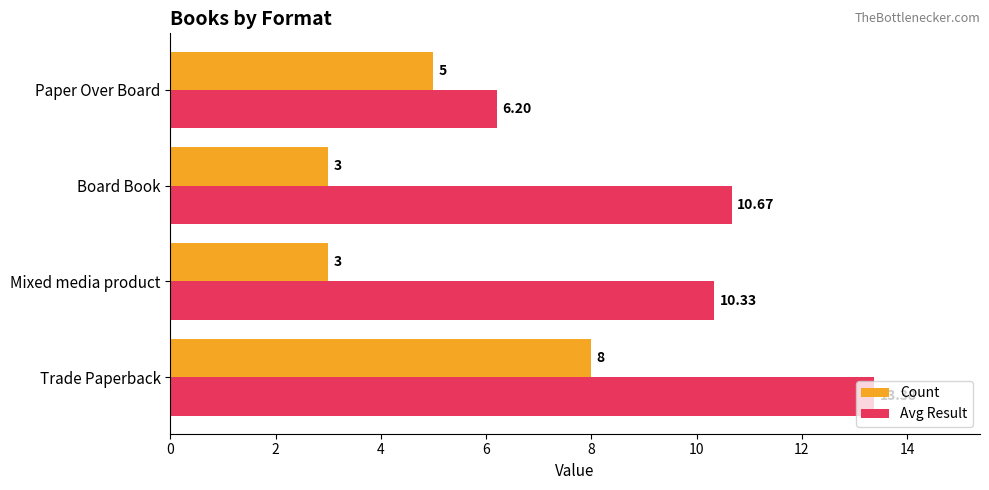

How many data points does each series have?

4